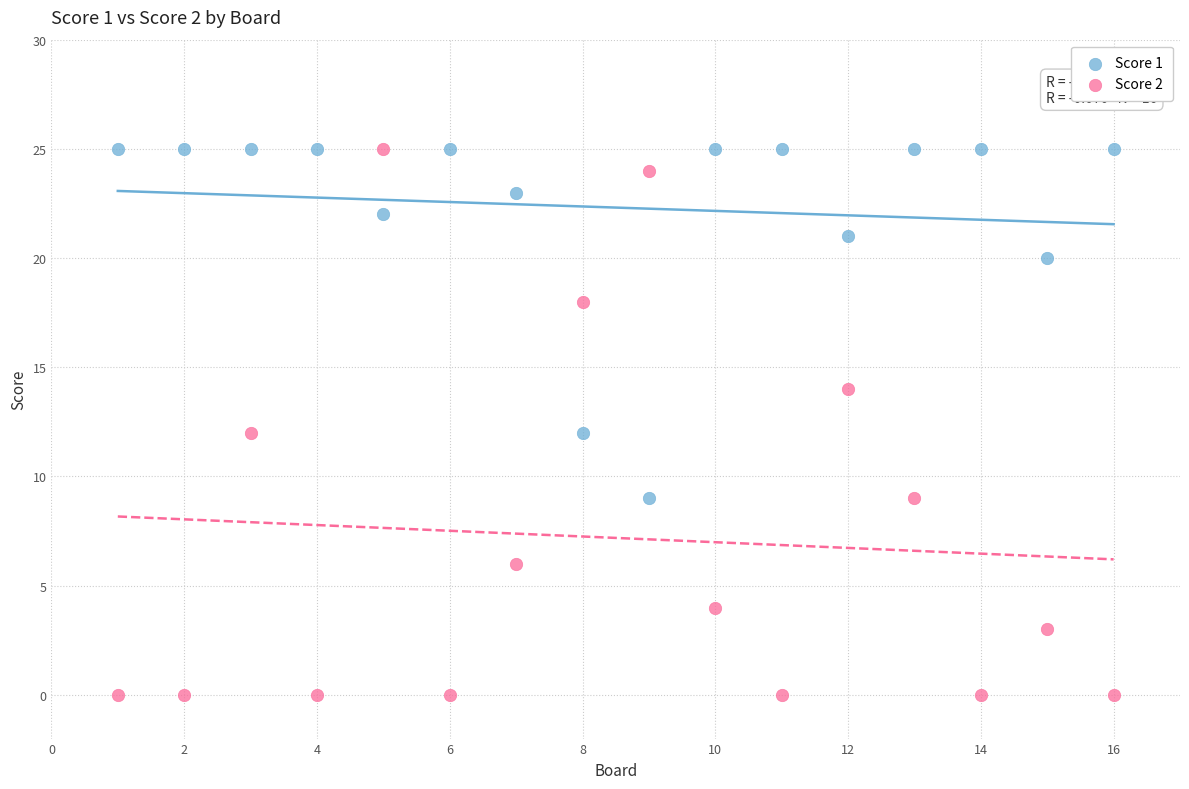

Across all data points, what is the range of Y values (max minus min)?

25